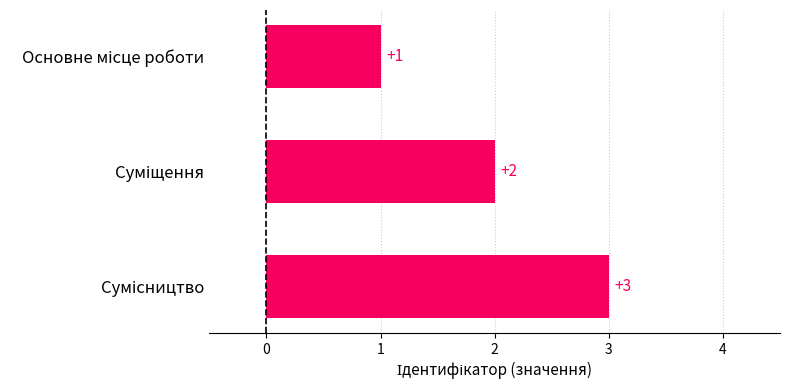

What is the greatest value displayed?

3